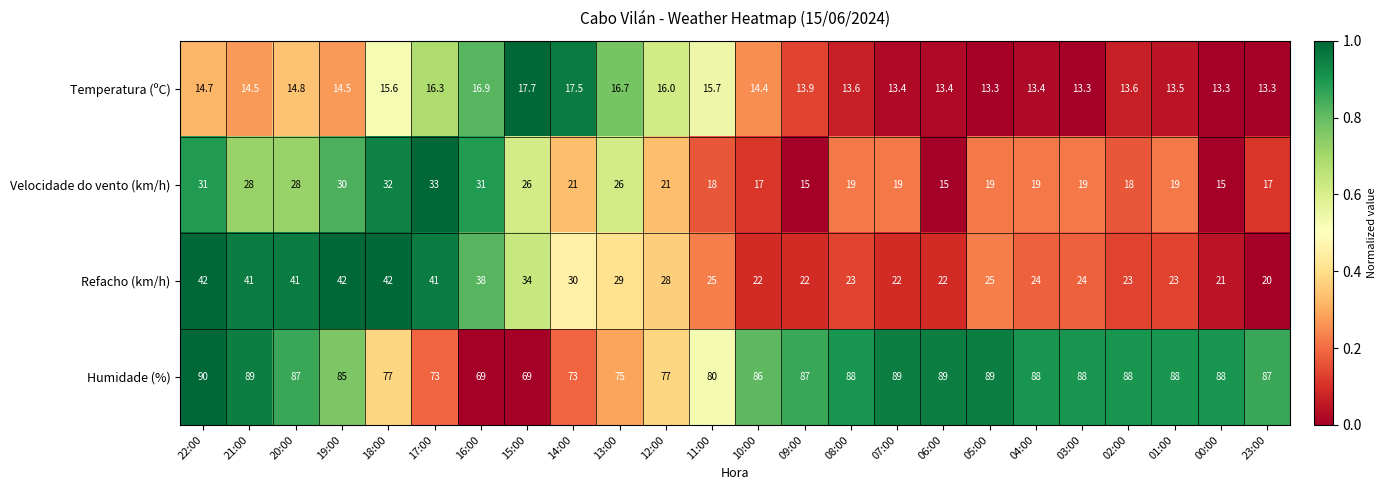

How many distinct data groups are displayed?

4